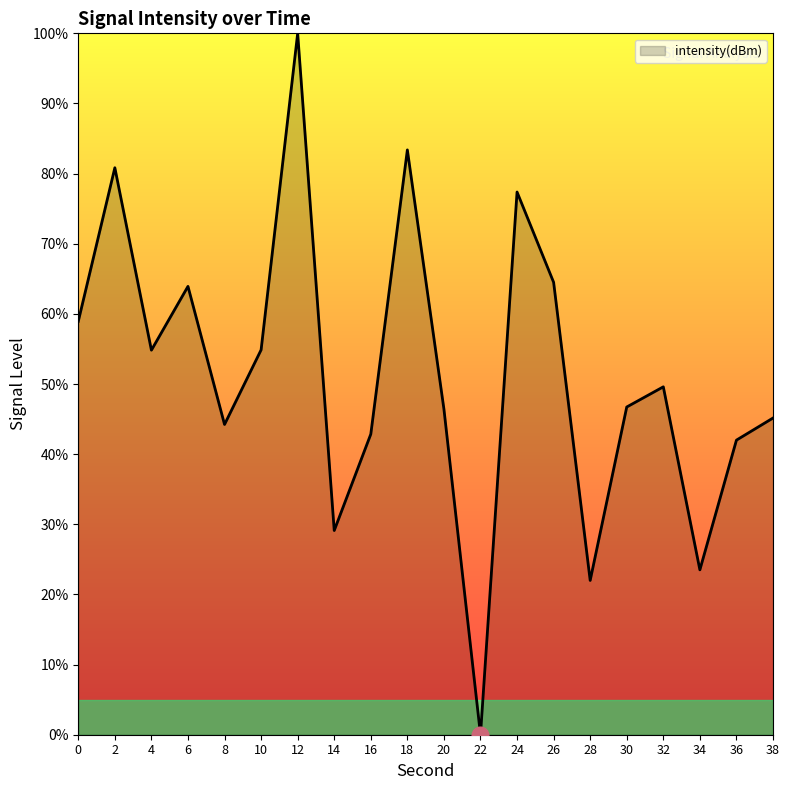

True or false: the data shows 46.7 at 30.

True